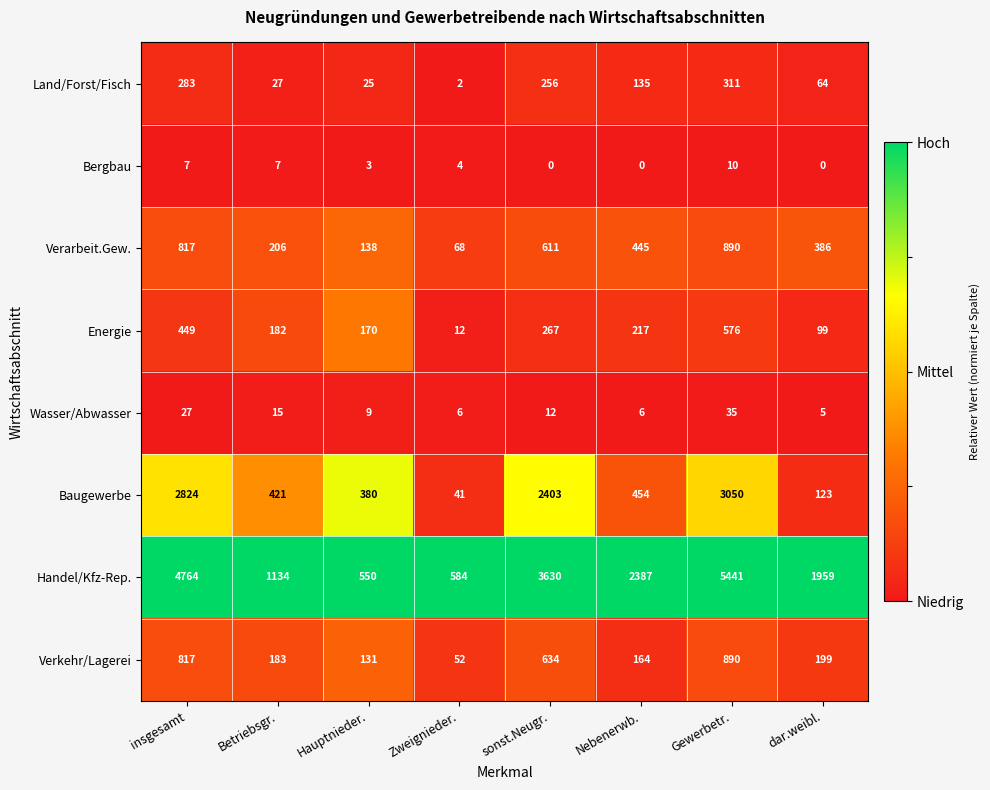

At which category is the sum across all series the highest?

Gewerbetr.